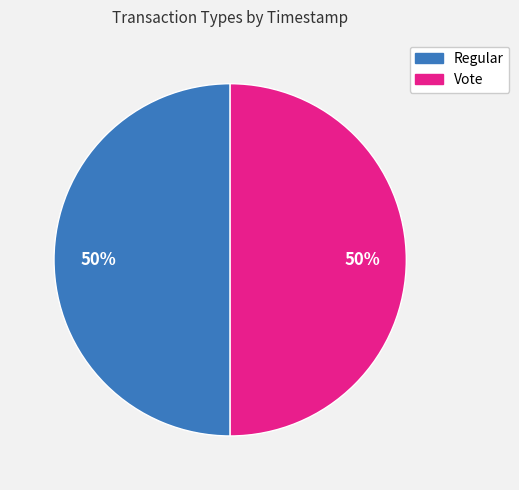

Is it true that Regular is 37% of the pie?

False